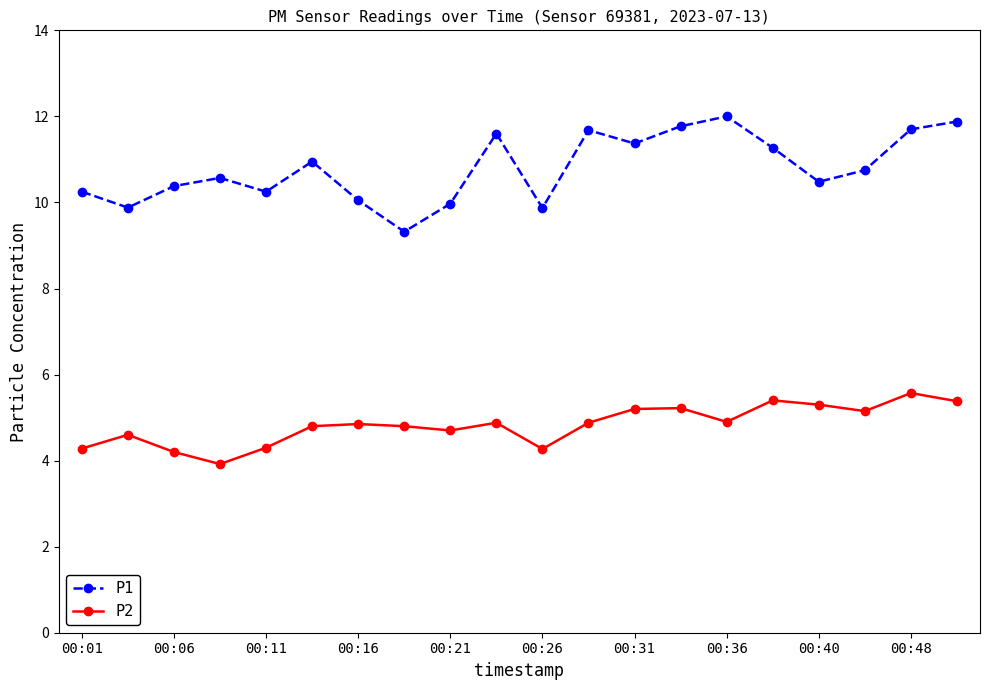

What is the value of the P1 point at the 9th from the left?

10.0